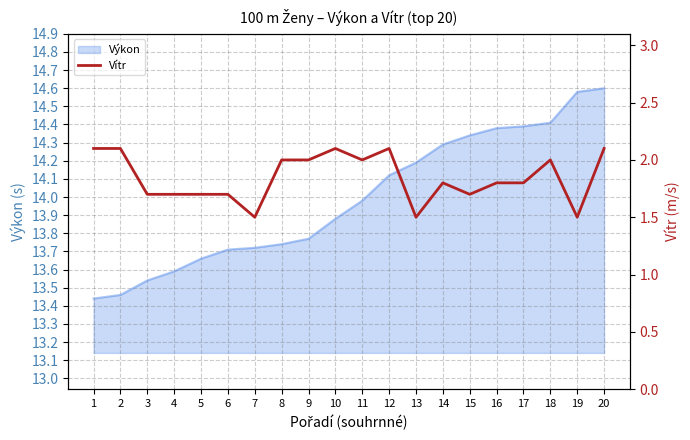

Is it true that Výkon equals 4.2 at 11?

False